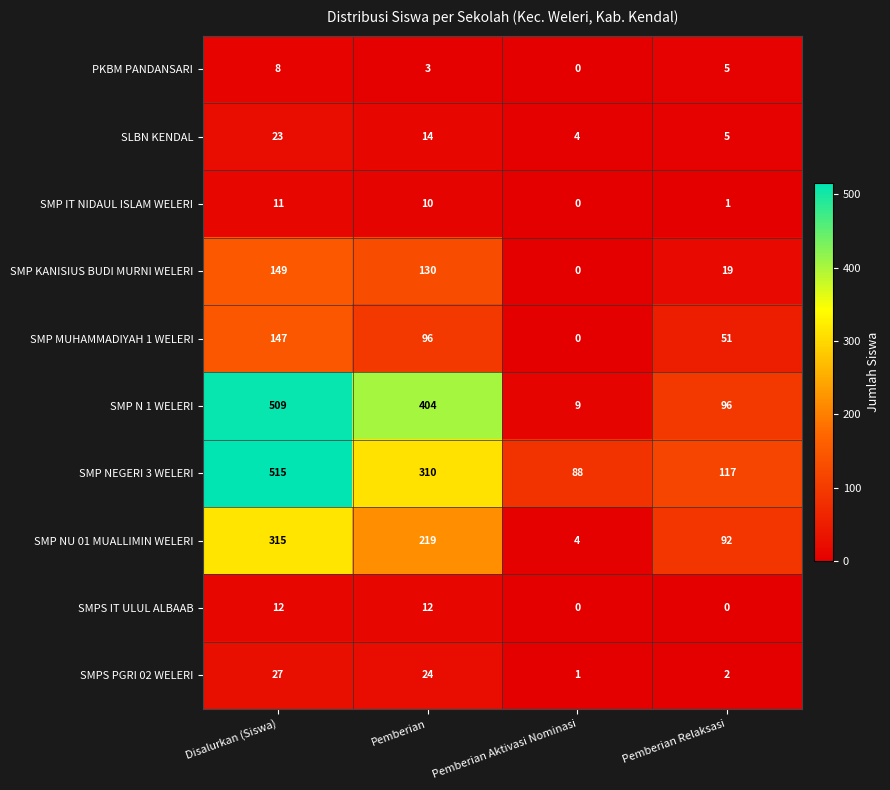

Which category has the highest value across all series?

Disalurkan (Siswa)